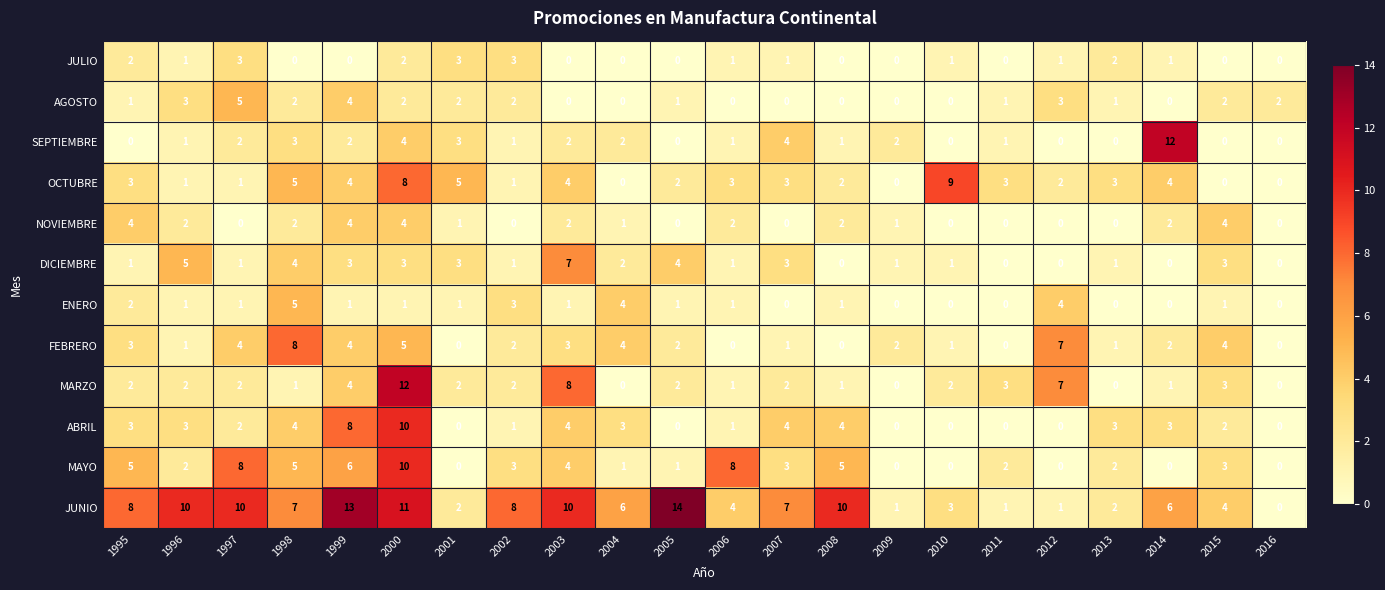

Which category has the highest value across all series?

2005